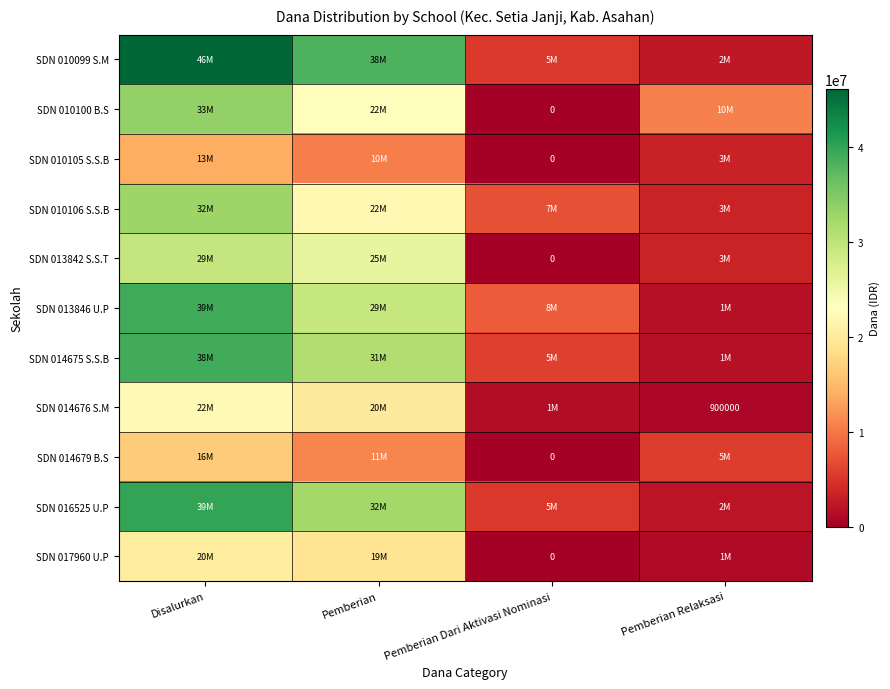

Which series changed the most between Pemberian and Pemberian Relaksasi?

SDN 010099 S.M